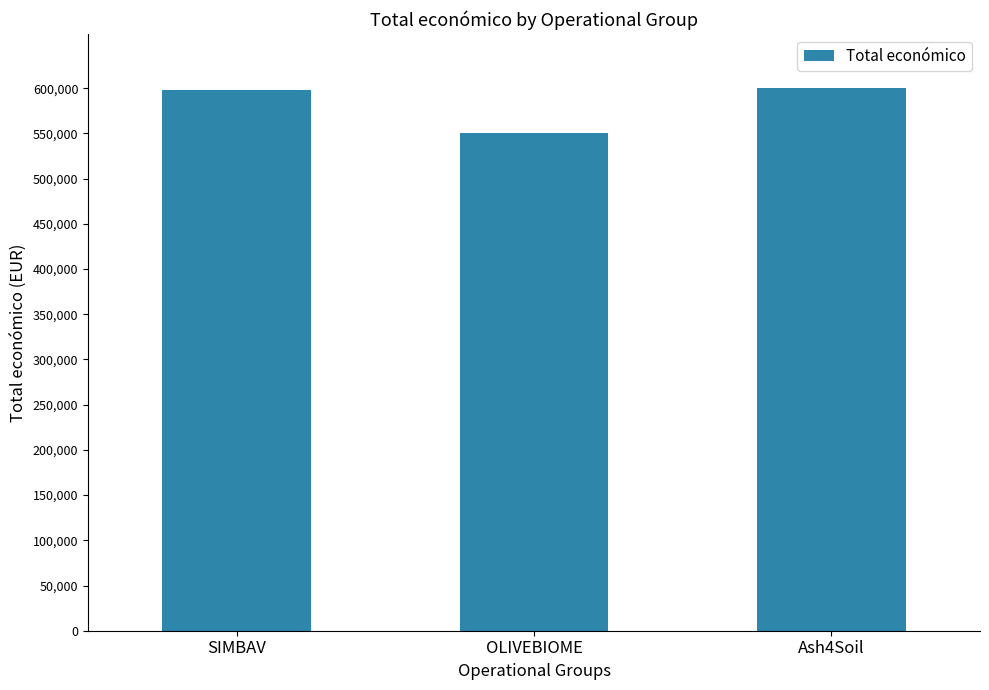

What is the maximum value shown in the chart?

600000